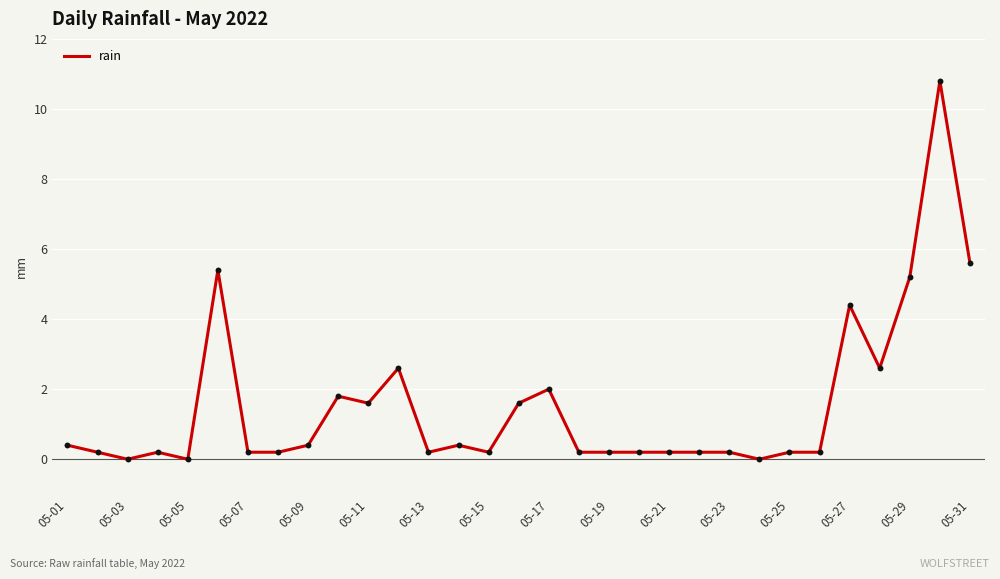

What is the maximum value shown in the chart?

10.8